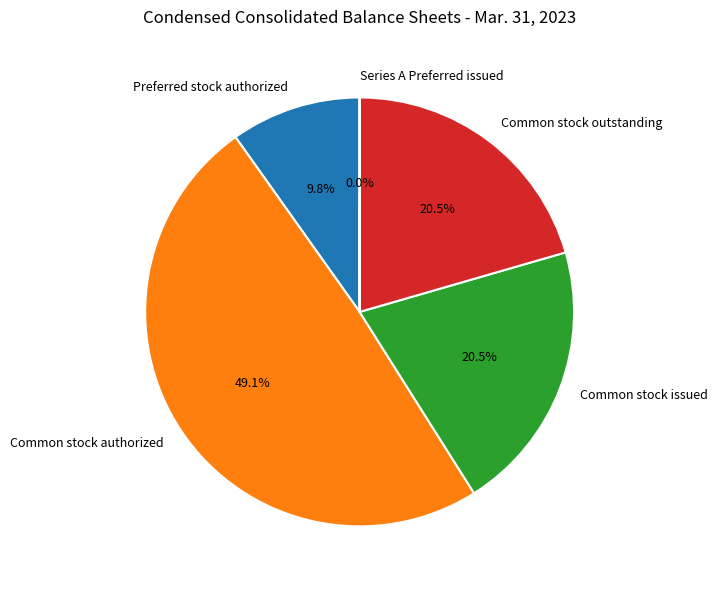

To the nearest percent, what portion does Preferred stock authorized represent?

10%